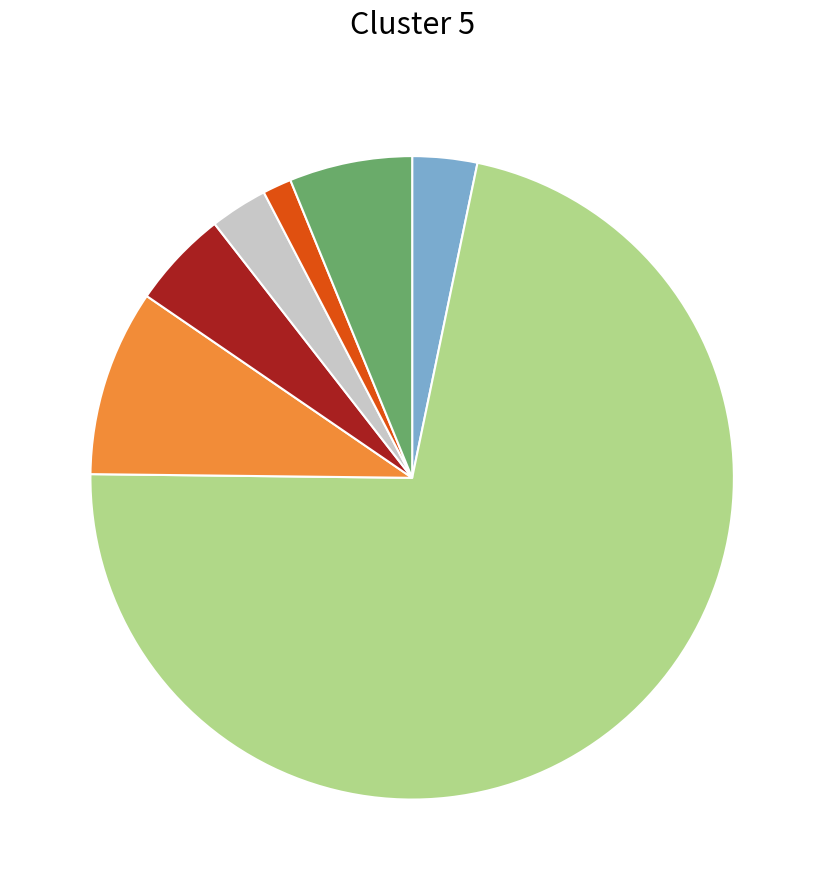

Count the number of slices in the pie.

7